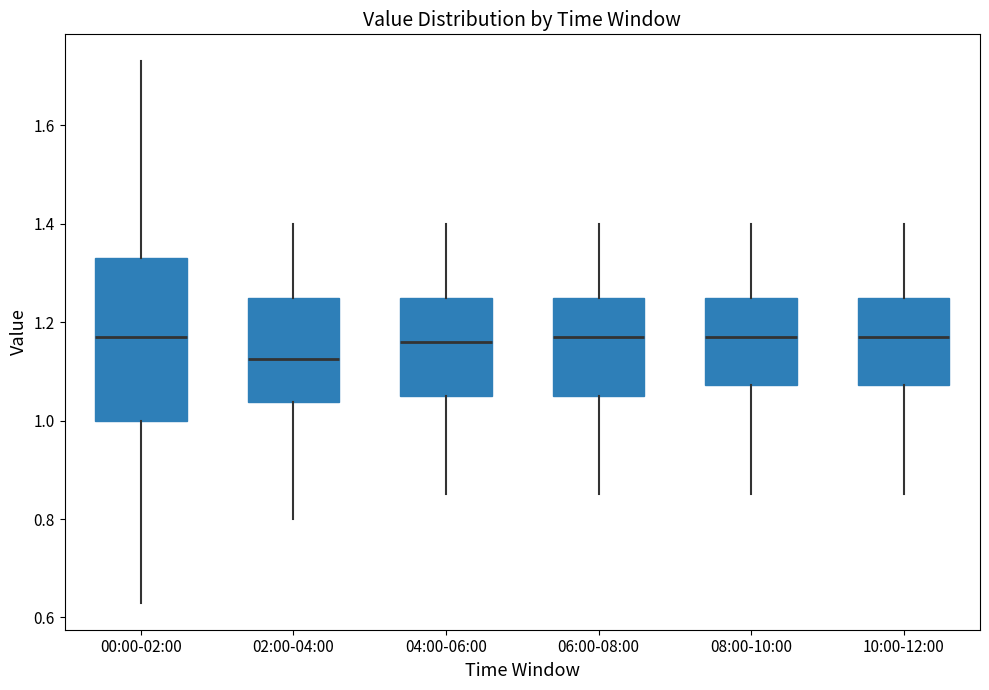

Where is the upper edge of the box for 06:00-08:00 on the y-axis? The values are not printed on the chart, so give them approximately, as read against the axis.

1.26